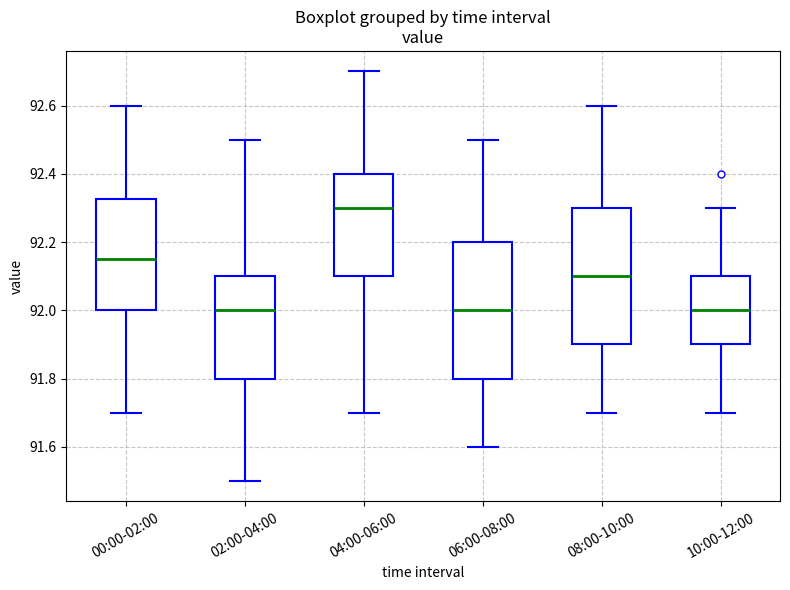

Reading left to right, transcribe this box plot: for each box, give where its median line is, the range the box spans, and where its two whiskers end, as read against the y-axis. The values are not printed on the chart, so give them approximately, as read against the axis.

00:00-02:00: median 92.16, box 92.00 to 92.32, whiskers 91.70 to 92.60
02:00-04:00: median 92.00, box 91.80 to 92.10, whiskers 91.50 to 92.50
04:00-06:00: median 92.30, box 92.10 to 92.40, whiskers 91.70 to 92.70
06:00-08:00: median 92.00, box 91.80 to 92.20, whiskers 91.60 to 92.50
08:00-10:00: median 92.10, box 91.90 to 92.30, whiskers 91.70 to 92.60
10:00-12:00: median 92.00, box 91.90 to 92.10, whiskers 91.70 to 92.30